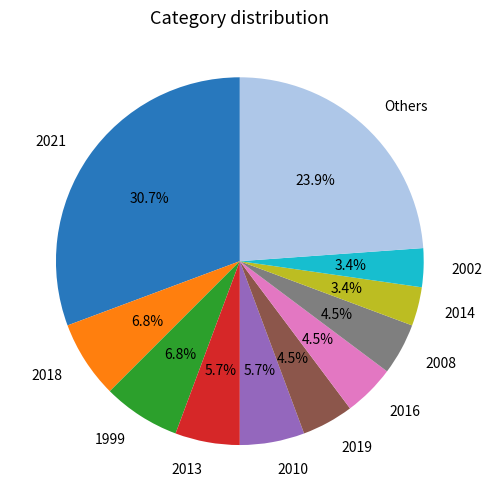

How many segments does this pie chart have?

11